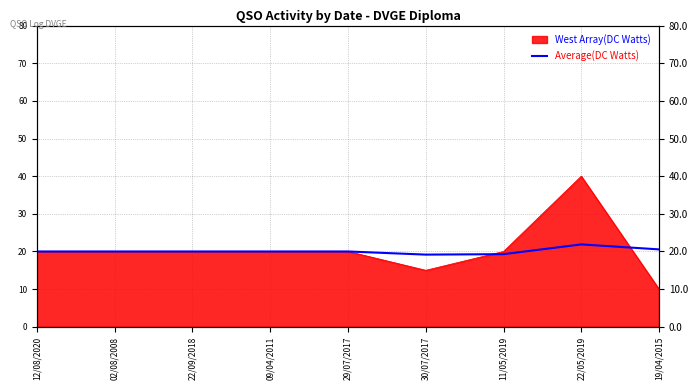

The value at 22/09/2018 is 8.1. True or false?

False